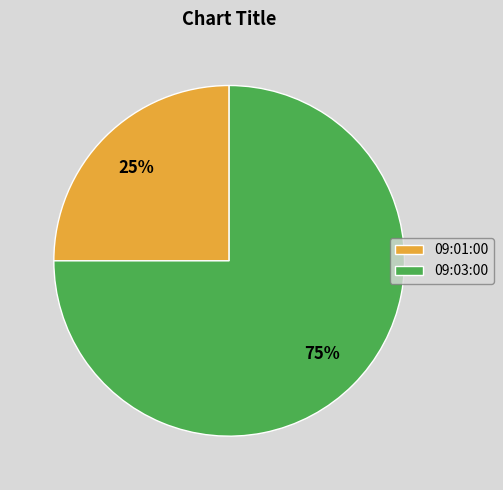

Do 09:03:00 and 09:01:00 together represent more than half of the pie?

Yes